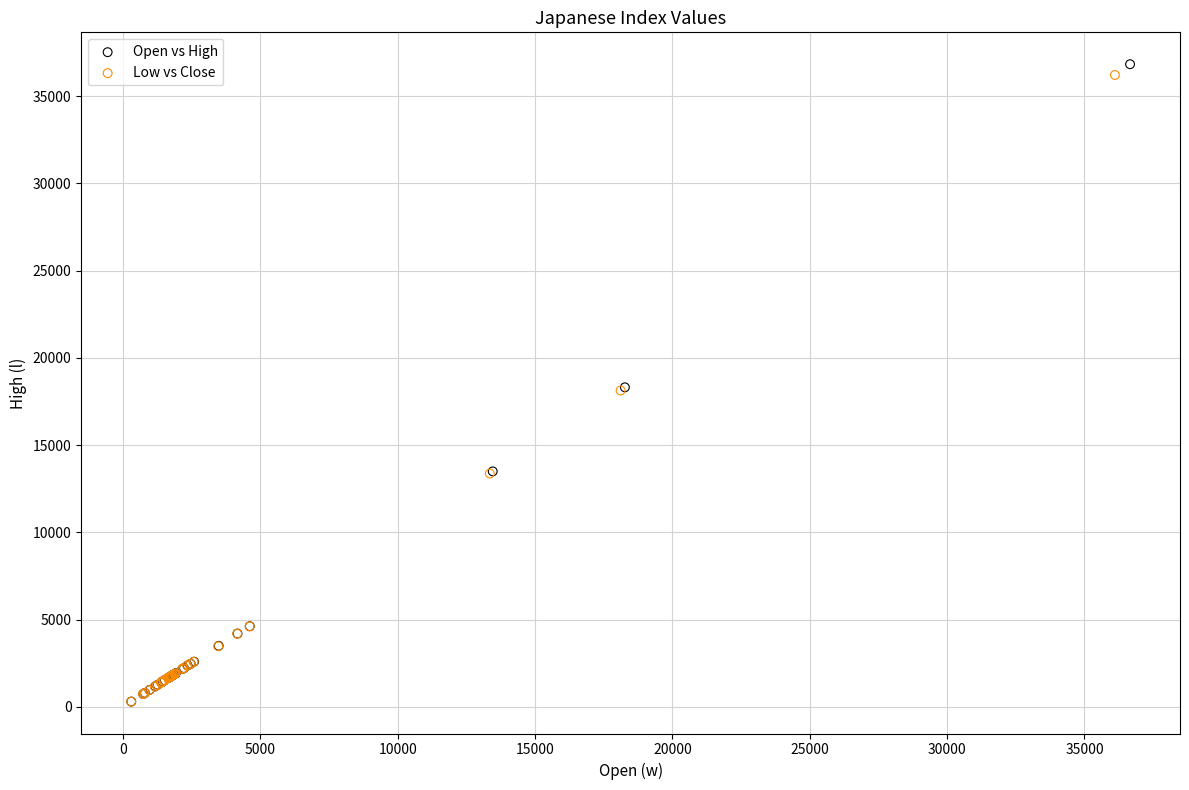

Which series has the widest spread of Y values?

Open vs High